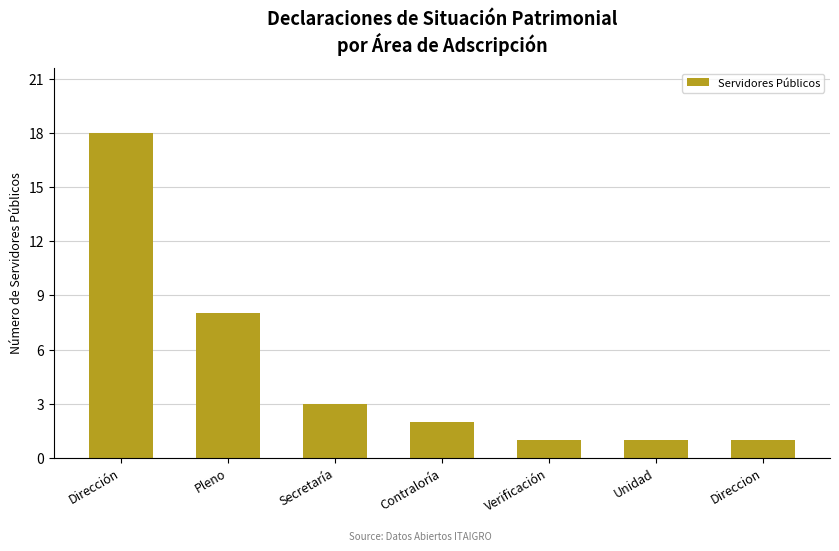

What is the label of the 6th bar from the right?

Pleno